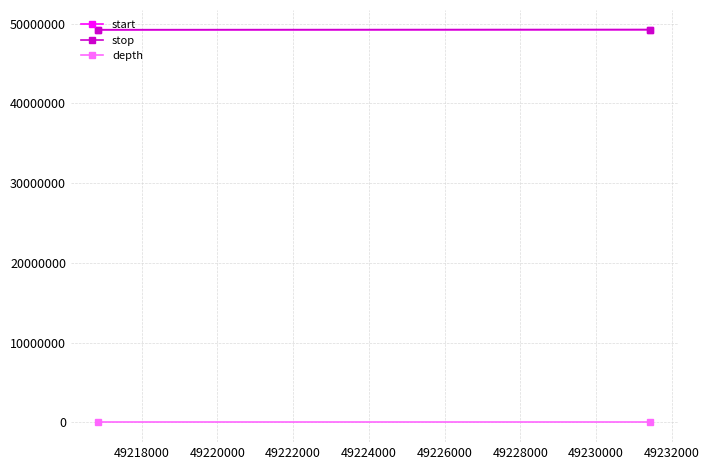

How many lines are shown in the chart?

3